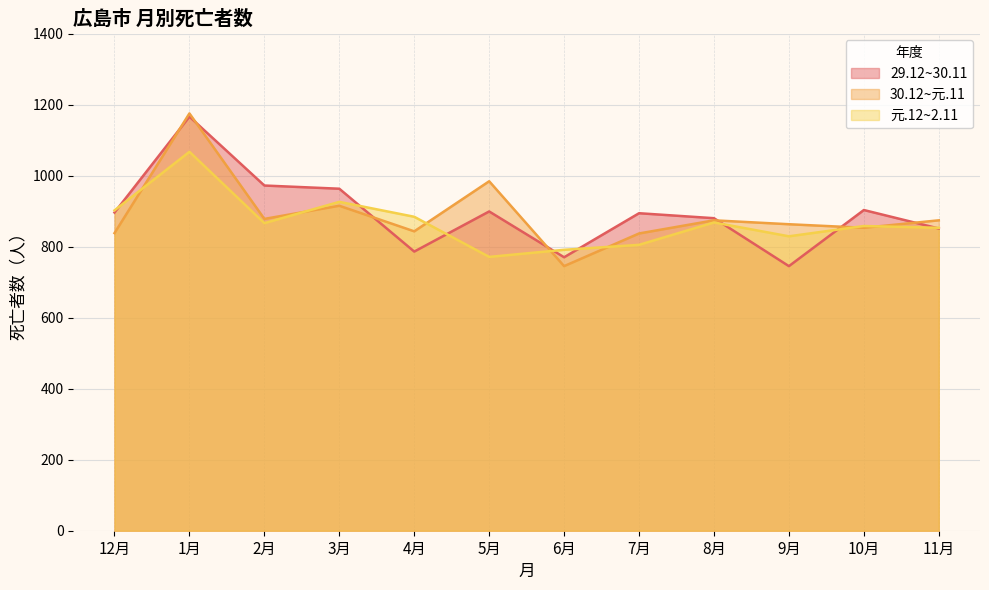

Where does the 元.12~2.11 series first go above 866?

12月